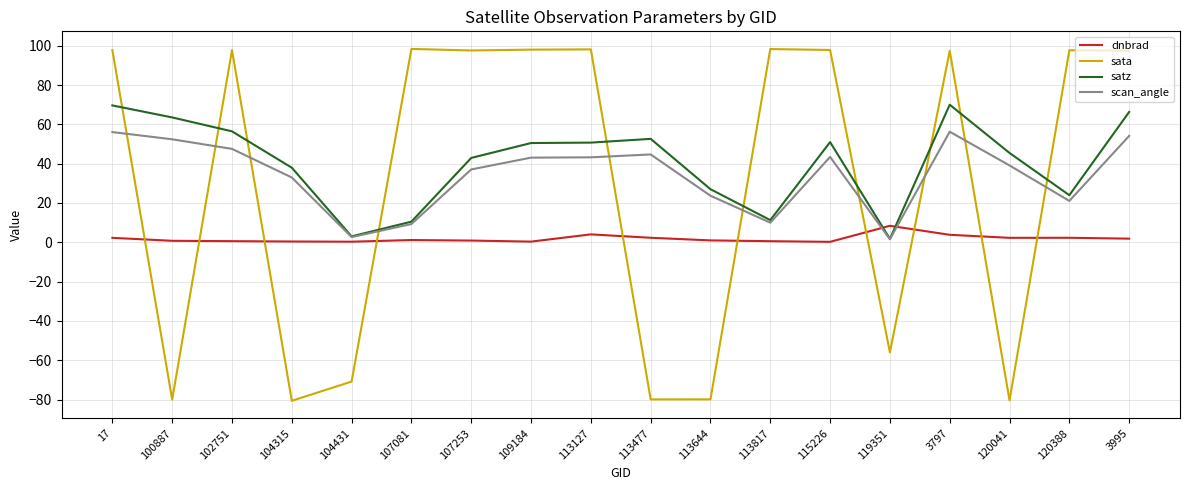

After their last crossing, which series has the higher values: dnbrad or sata?

sata